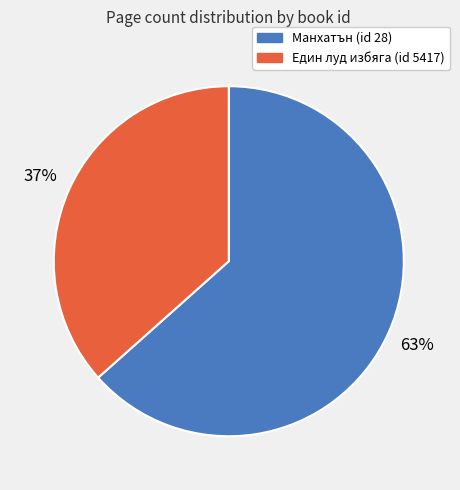

To the nearest percent, what is the average slice percentage?

50%